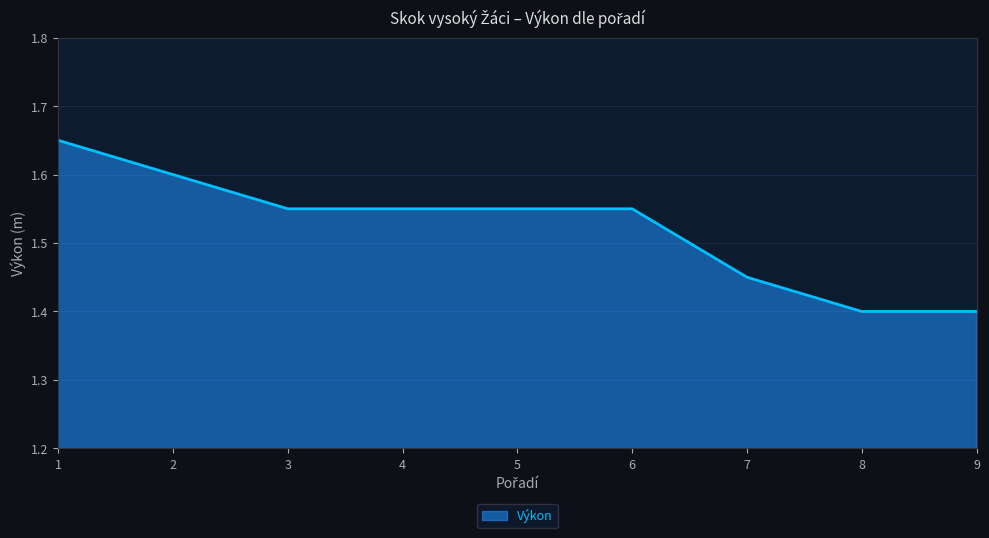

How many categories are shown in the chart?

9